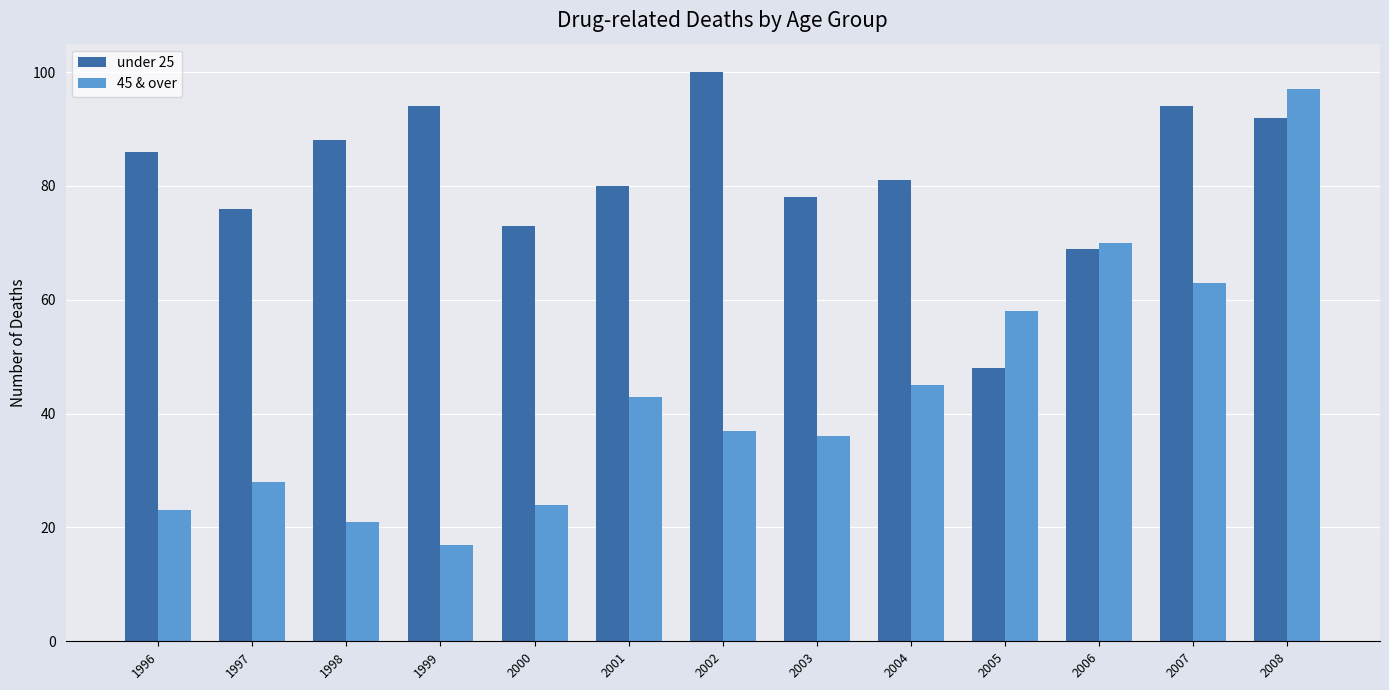

What is the sum of all under 25 values?

1059